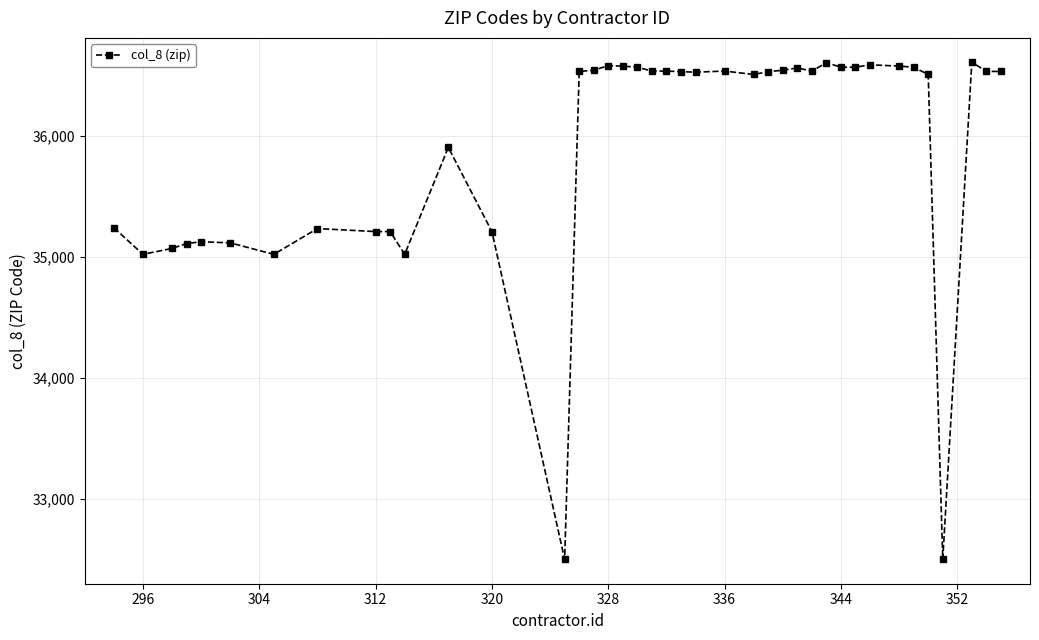

True or false: the data has more than 1 interior local peaks.

True